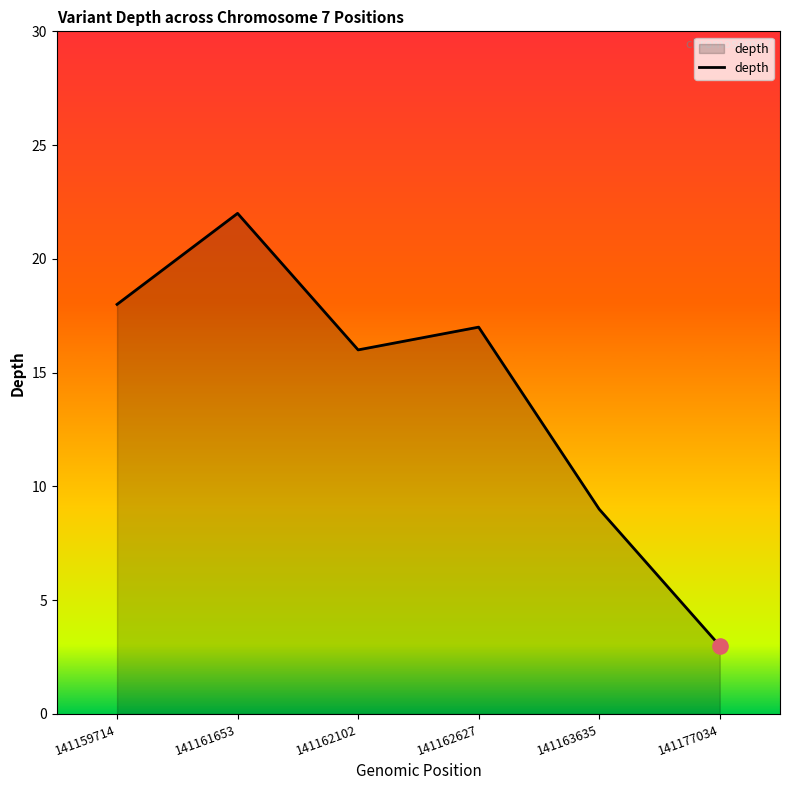

What is the ratio of the value at 141159714 to the value at 141177034?

6.0